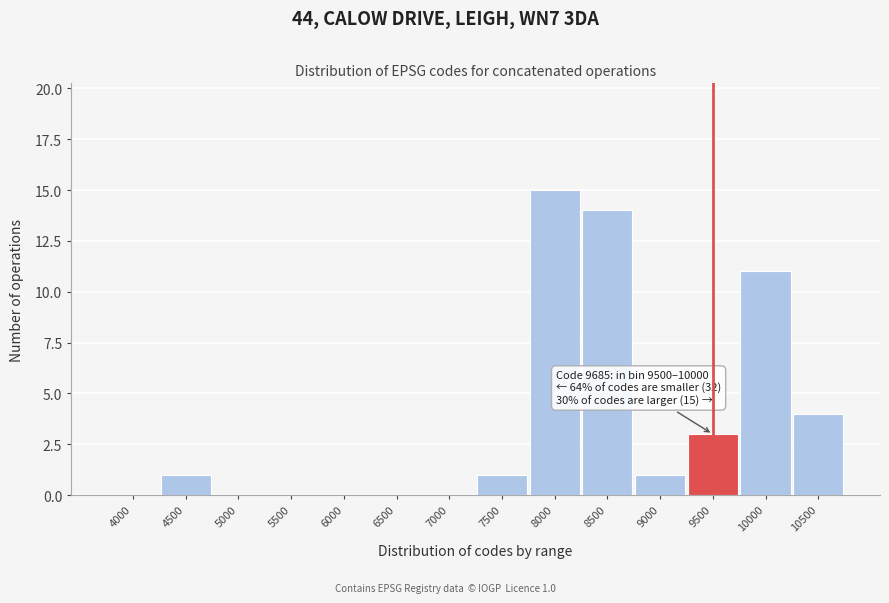

Reading right to left, what are all the values shown in this chart?

10500=4	10000=11	9500=3	9000=1	8500=14	8000=15	7500=1	7000=0	6500=0	6000=0	5500=0	5000=0	4500=1	4000=0